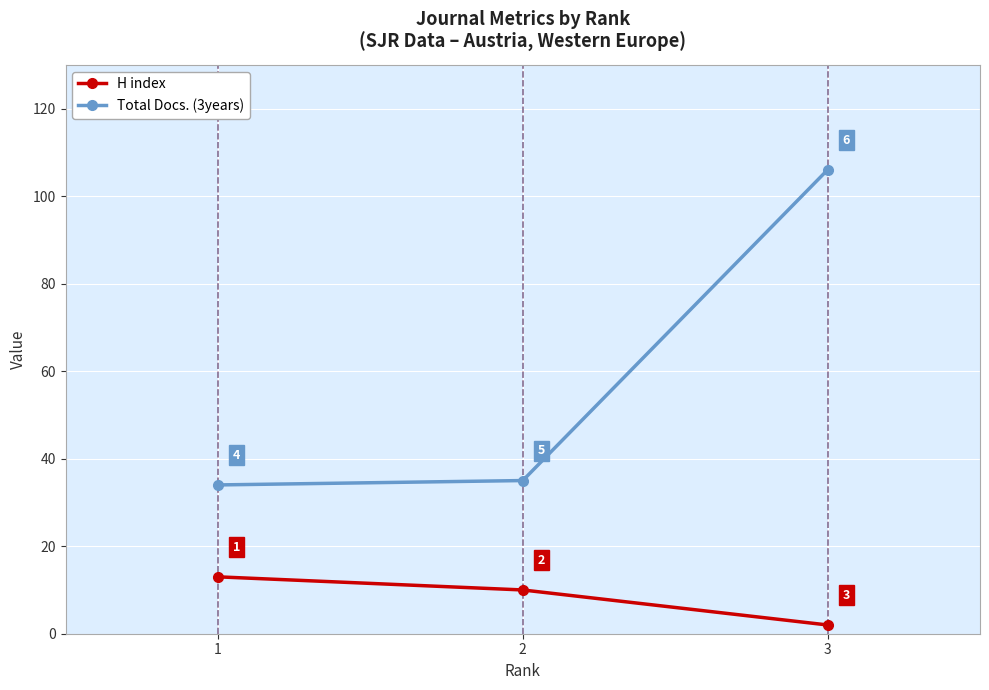

What is the maximum value shown in the chart?

106